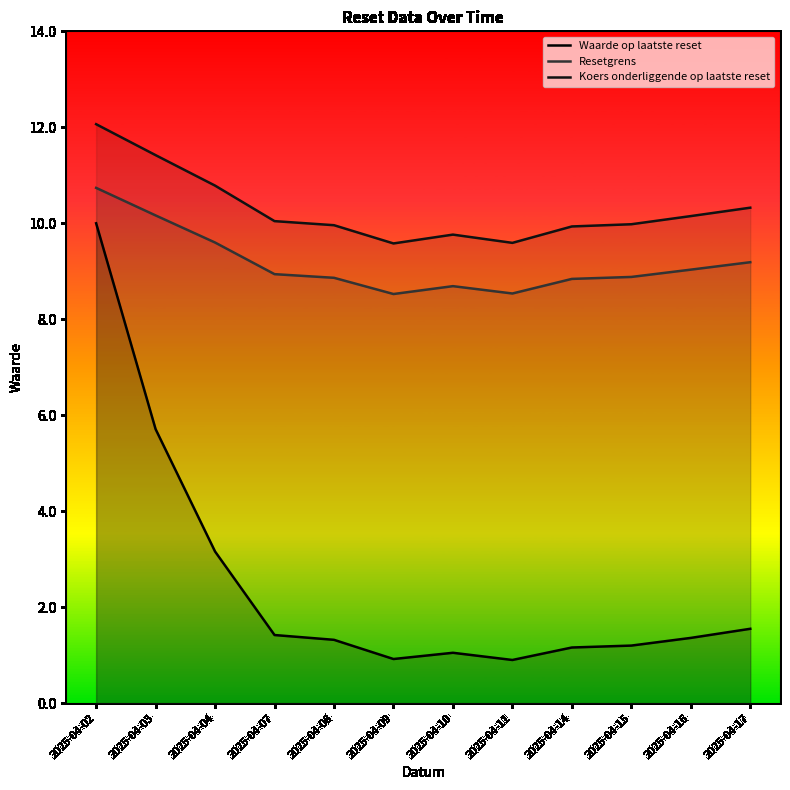

At which category is the sum across all series the highest?

2025-04-02